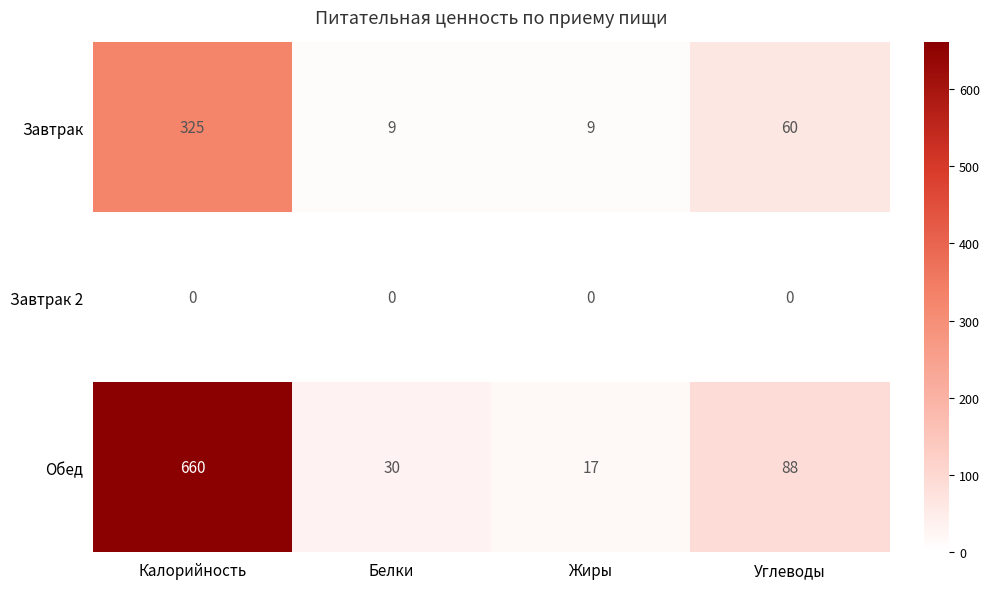

What is the highest value of the Завтрак series?

325